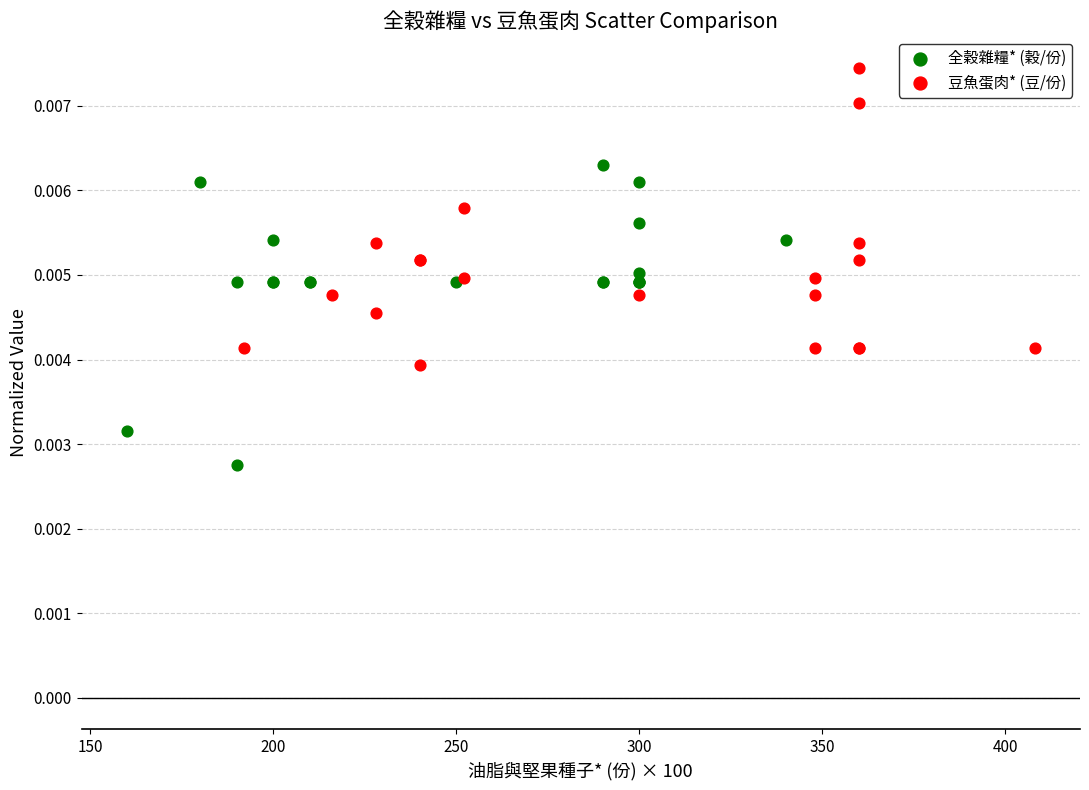

Which series contains the lowest Y value?

全穀雜糧* (穀/份)